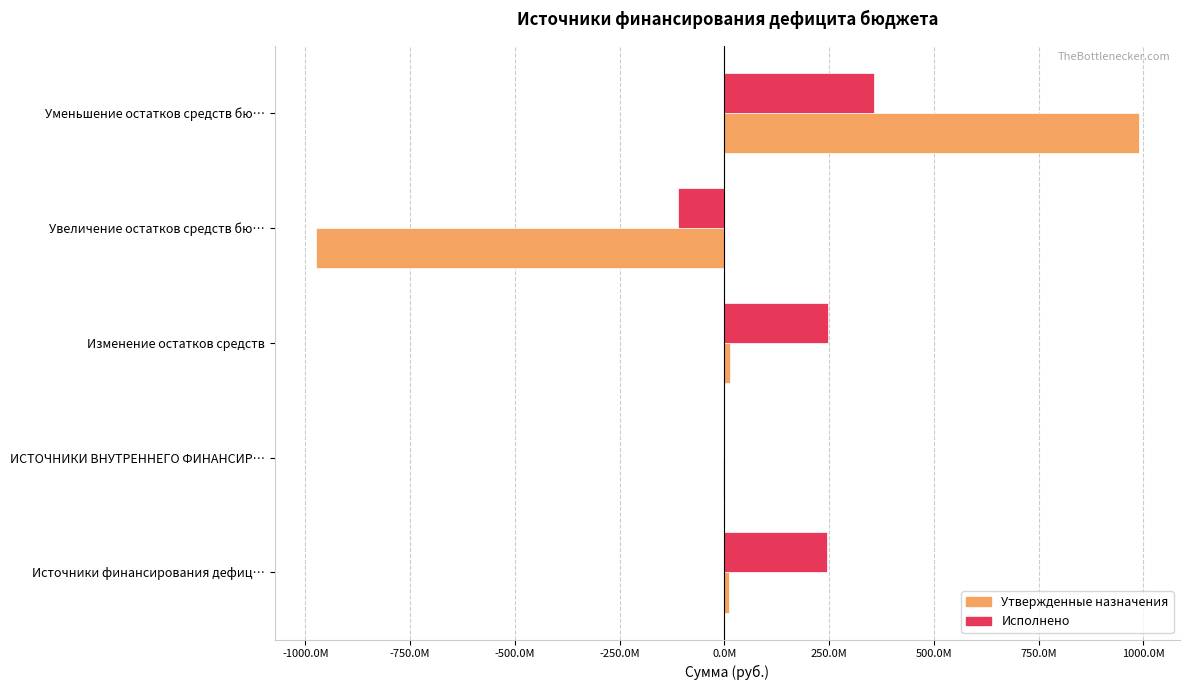

Rank the series by their maximum value, from highest to lowest.

Утвержденные назначения, Исполнено